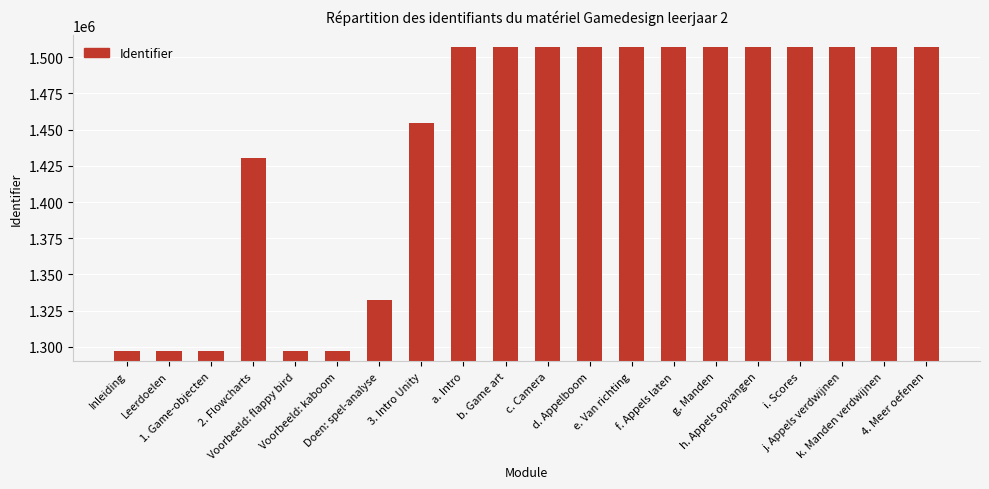

What position from the left is 4. Meer oefenen?

20